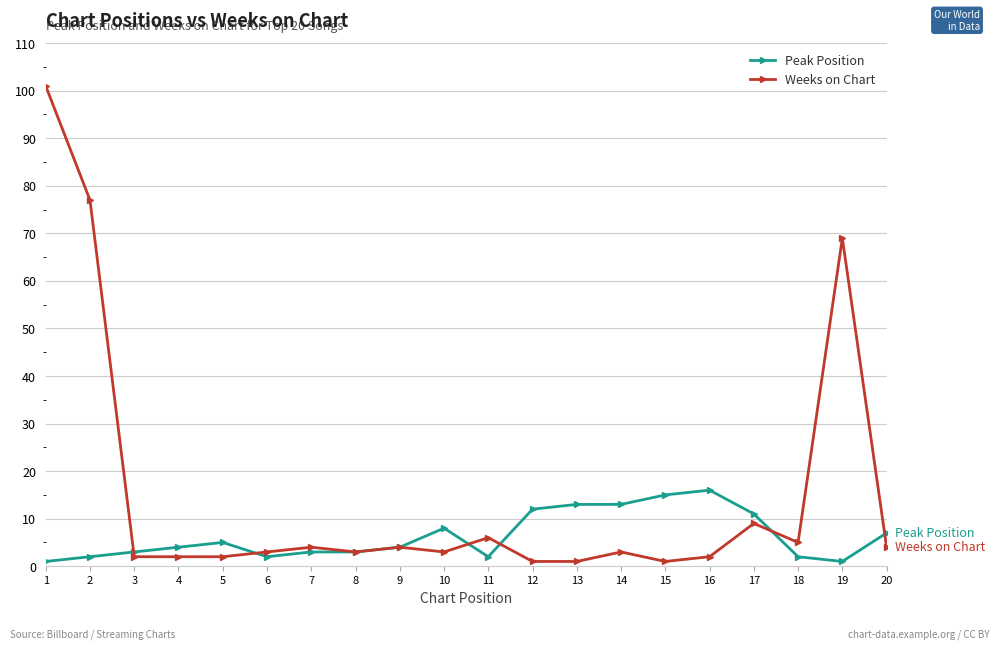

Rank the series by their maximum value, from highest to lowest.

Weeks on Chart, Peak Position